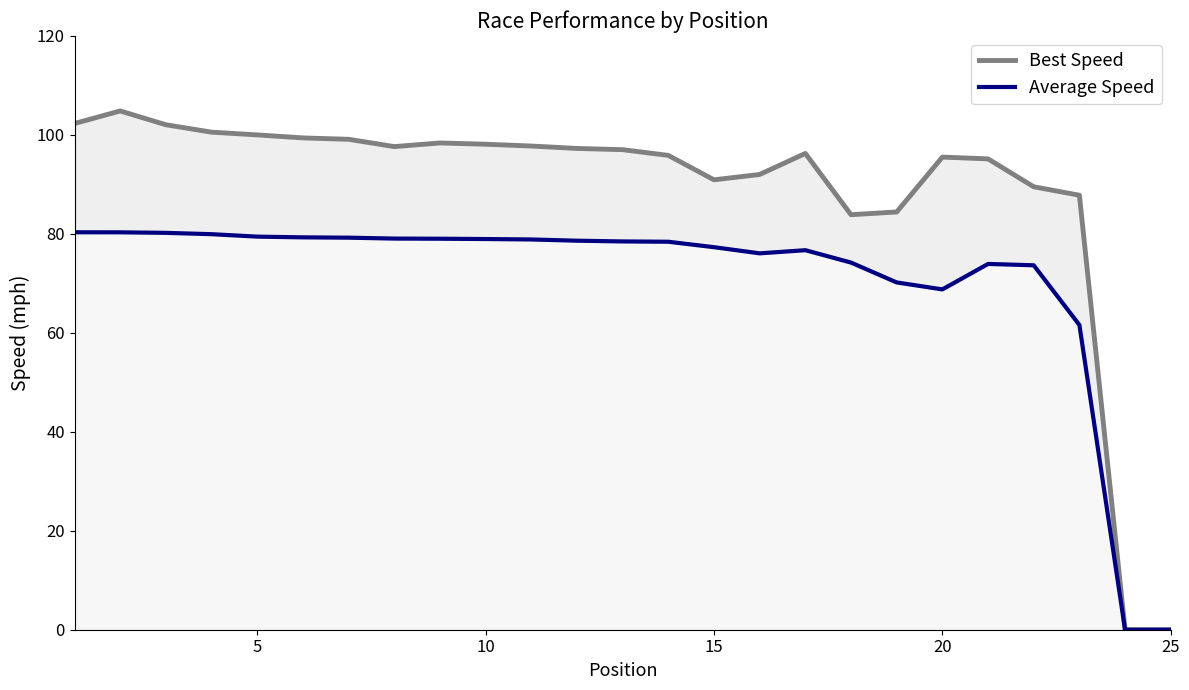

True or false: Average Speed and Best Speed intersect in this chart.

False